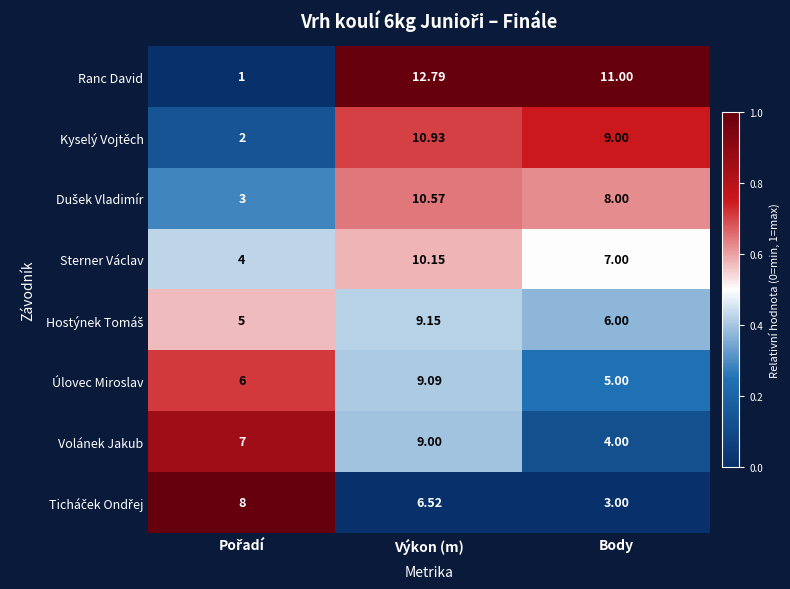

Which series has the largest range (max minus min)?

Ranc David